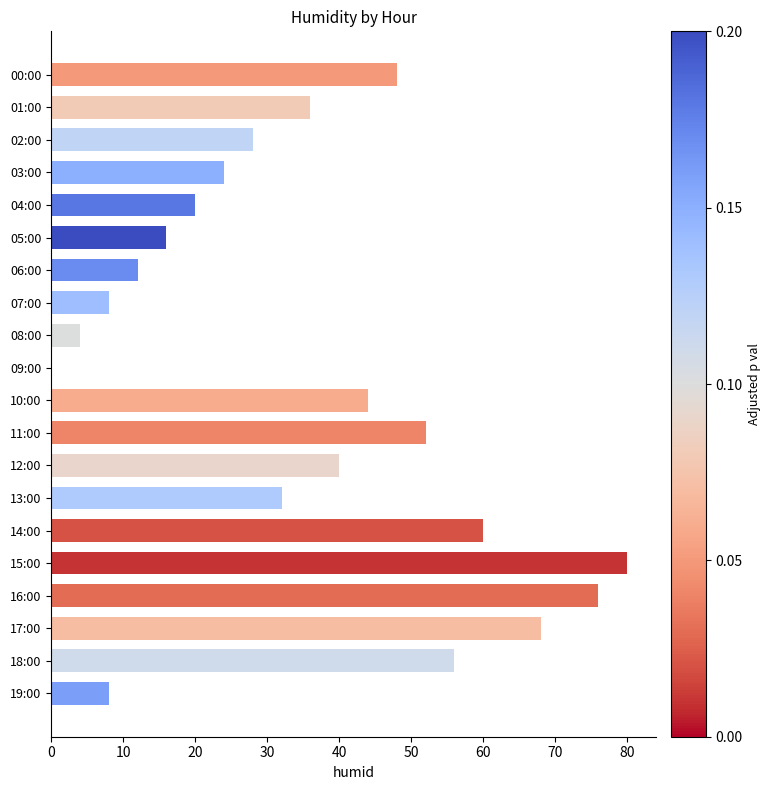

Reading bottom to top, list all the values displayed in this chart.

19:00=8	18:00=56	17:00=68	16:00=76	15:00=80	14:00=60	13:00=32	12:00=40	11:00=52	10:00=44	09:00=0	08:00=4	07:00=8	06:00=12	05:00=16	04:00=20	03:00=24	02:00=28	01:00=36	00:00=48